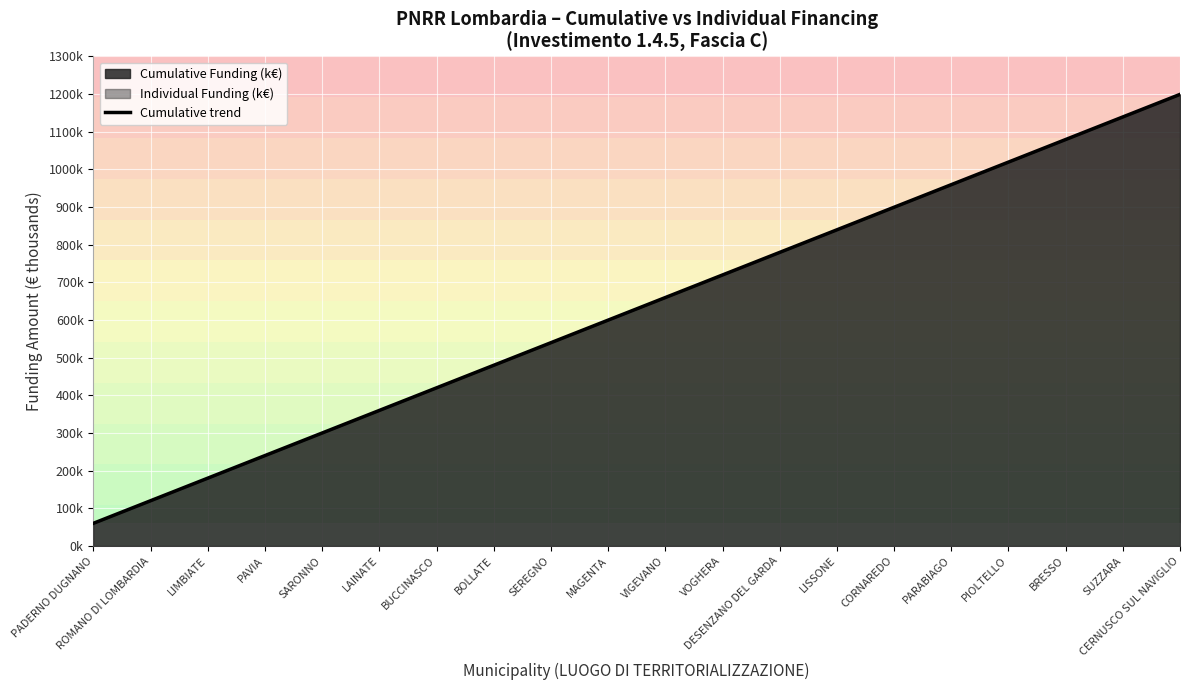

What is the smallest value displayed?

60.0